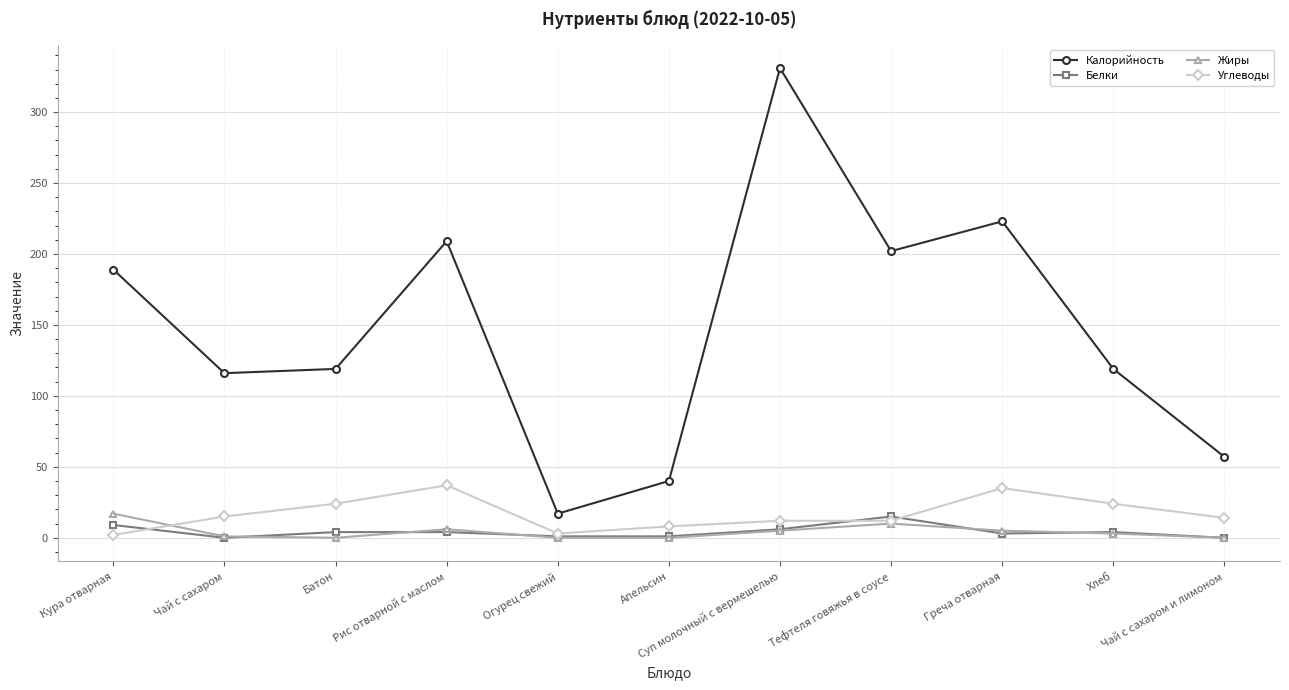

At which category is the sum across all series the highest?

Суп молочный с вермешелью